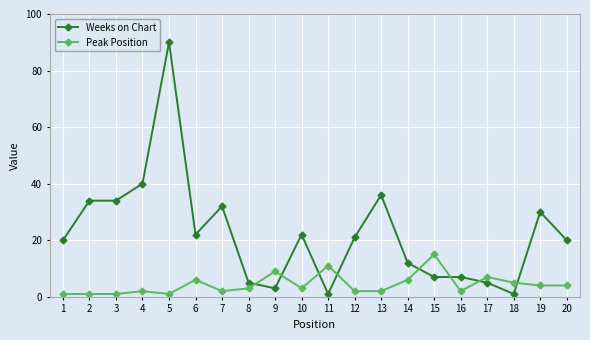

The Weeks on Chart series shows 48 at 7. True or false?

False